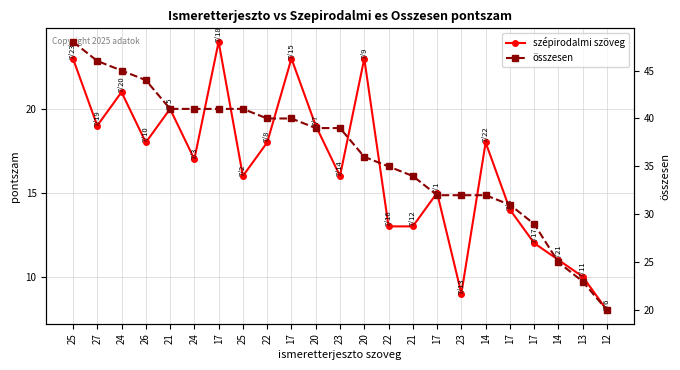

Reading left to right, extract all data points from this chart.

szépirodalmi szöveg: 23	19	21	18	20	17	24	16	18	23	19	16	23	13	13	15	9	18	14	12	11	10	8
összesen: 48	46	45	44	41	41	41	41	40	40	39	39	36	35	34	32	32	32	31	29	25	23	20